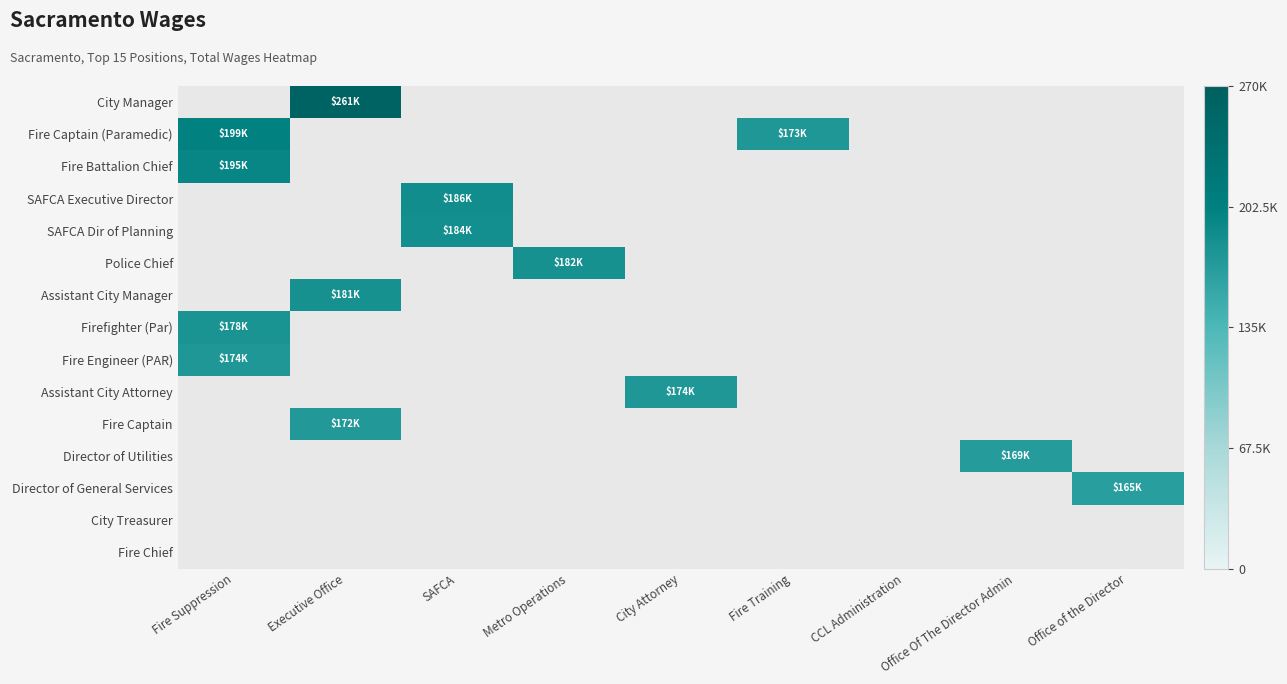

Is the value of Fire Battalion Chief at SAFCA greater than the value of SAFCA Dir of Planning at SAFCA?

No